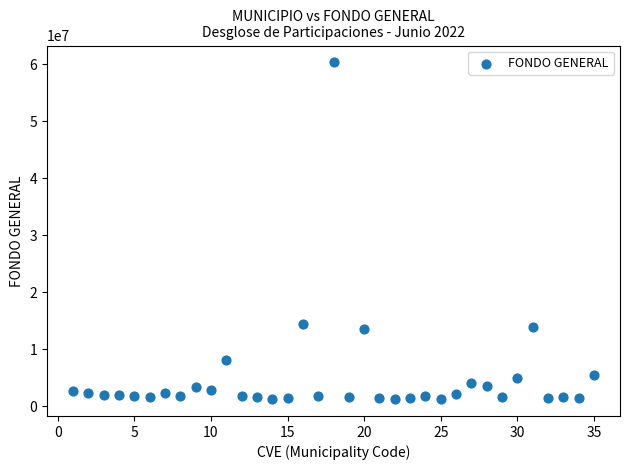

What is the range of X values (max minus min)?

34.0